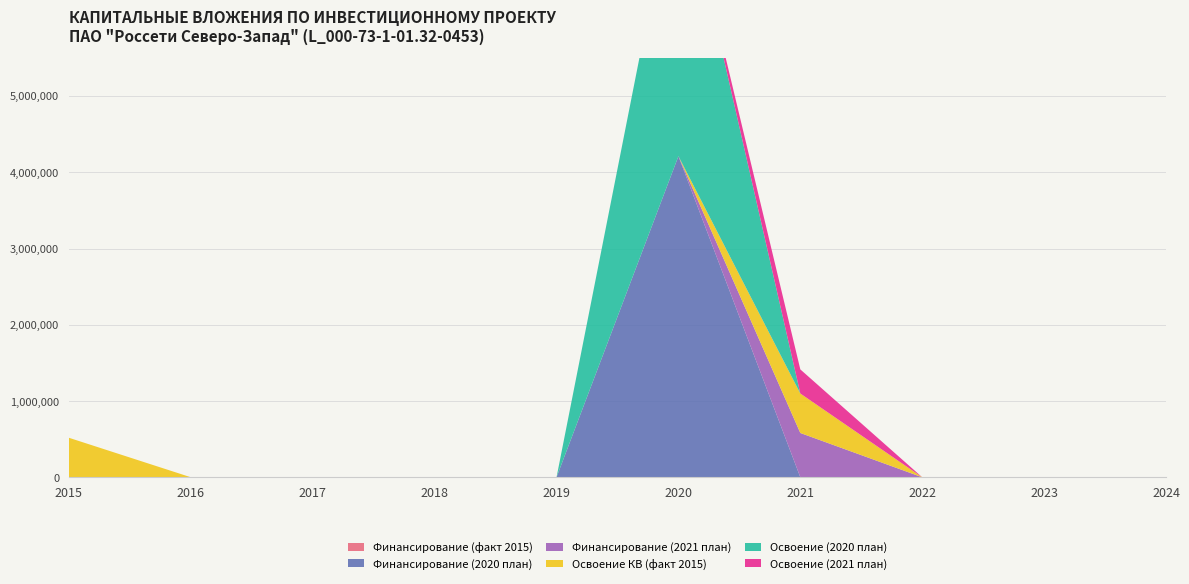

Reading left to right, transcribe all the data shown in this chart.

Финансирование (факт 2015): 0	0	0	0	0	0	0	0	0	0
Финансирование (2020 план): 0	0	0	0	0	4211290	0	0	0	0
Финансирование (2021 план): 0	0	0	0	0	0	580802	0	0	0
Освоение КВ (факт 2015): 517584	0	0	0	0	0	517584	0	0	0
Освоение (2020 план): 0	0	0	0	0	3877168	0	0	0	0
Освоение (2021 план): 0	0	0	0	0	0	316092	0	0	0